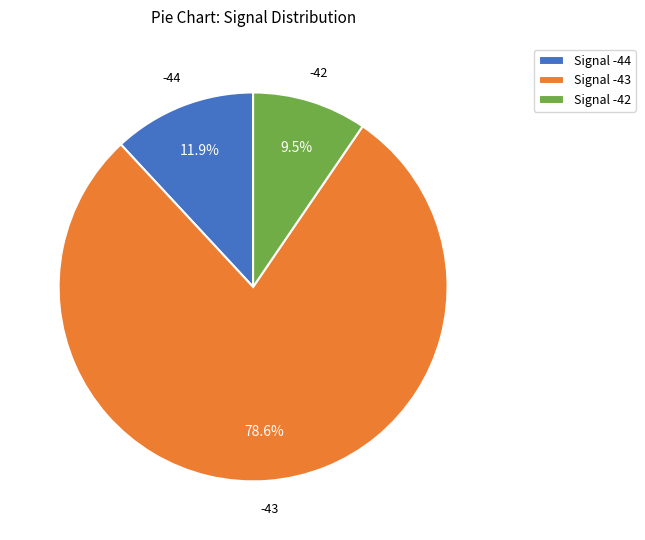

Between Signal -42 and Signal -43, which is larger?

Signal -43